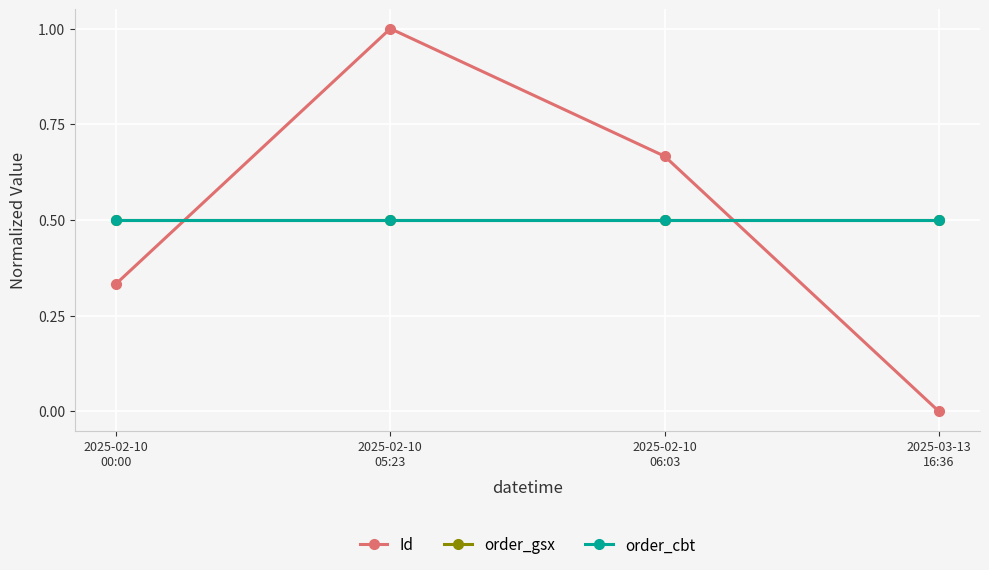

Reading left to right, transcribe all the data shown in this chart.

Id: 2025-02-10
00:00=0.3	2025-02-10
05:23=1.0	2025-02-10
06:03=0.7	2025-03-13
16:36=0.0
order_gsx: 2025-02-10
00:00=0.5	2025-02-10
05:23=0.5	2025-02-10
06:03=0.5	2025-03-13
16:36=0.5
order_cbt: 2025-02-10
00:00=0.5	2025-02-10
05:23=0.5	2025-02-10
06:03=0.5	2025-03-13
16:36=0.5